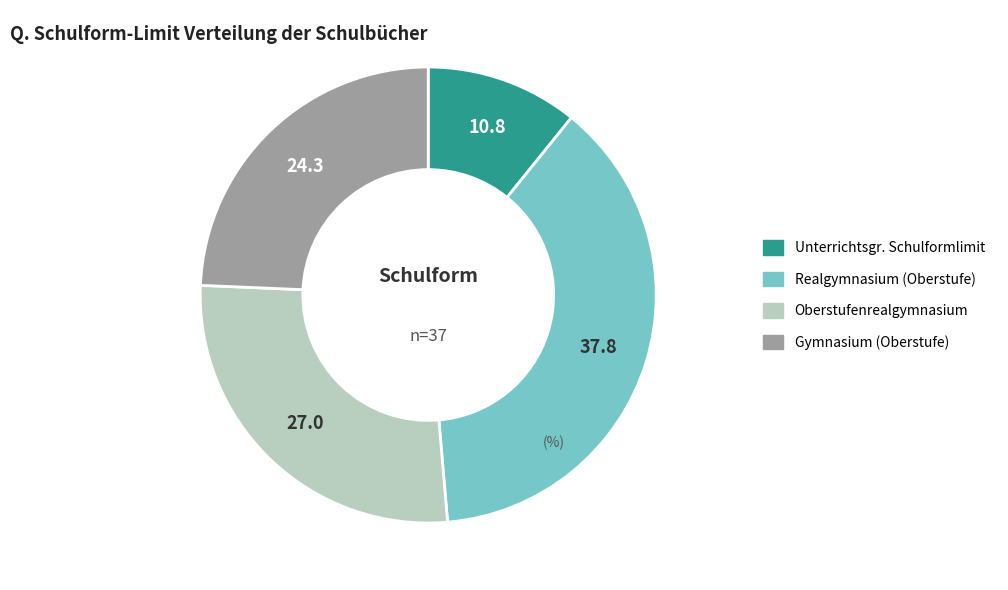

Rank the categories by value from highest to lowest.

Realgymnasium (Oberstufe), Oberstufenrealgymnasium, Gymnasium (Oberstufe), Unterrichtsgr. Schulformlimit